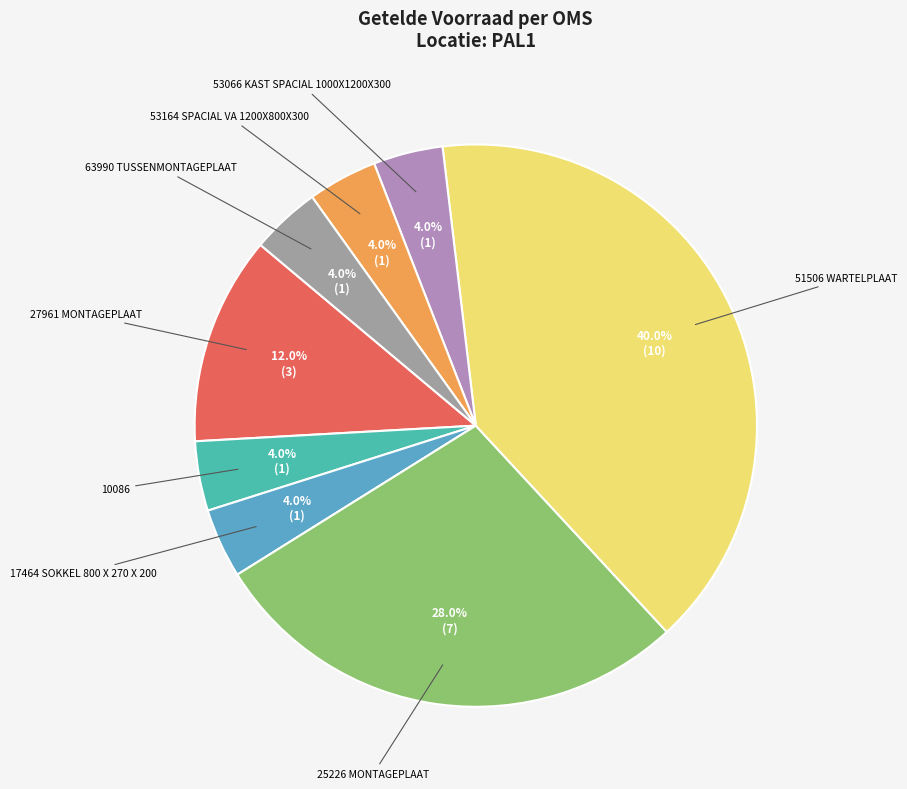

Which has a higher value, 27961 MONTAGEPLAAT or 53164 SPACIAL VA 1200X800X300?

27961 MONTAGEPLAAT